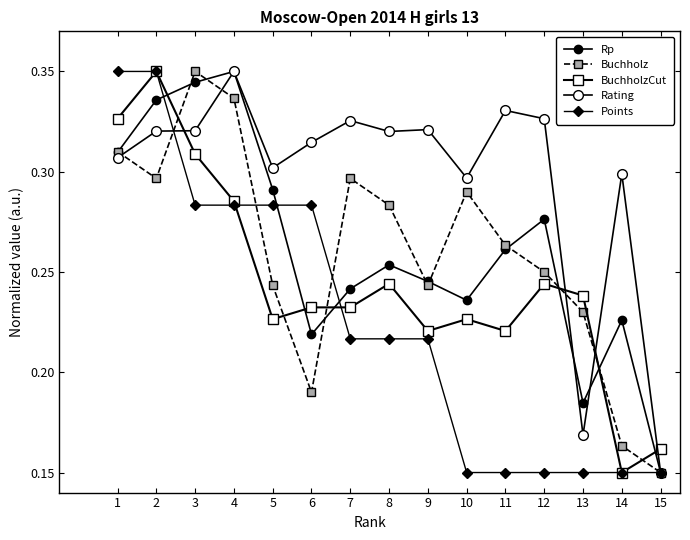

Count the number of data series in this chart.

5